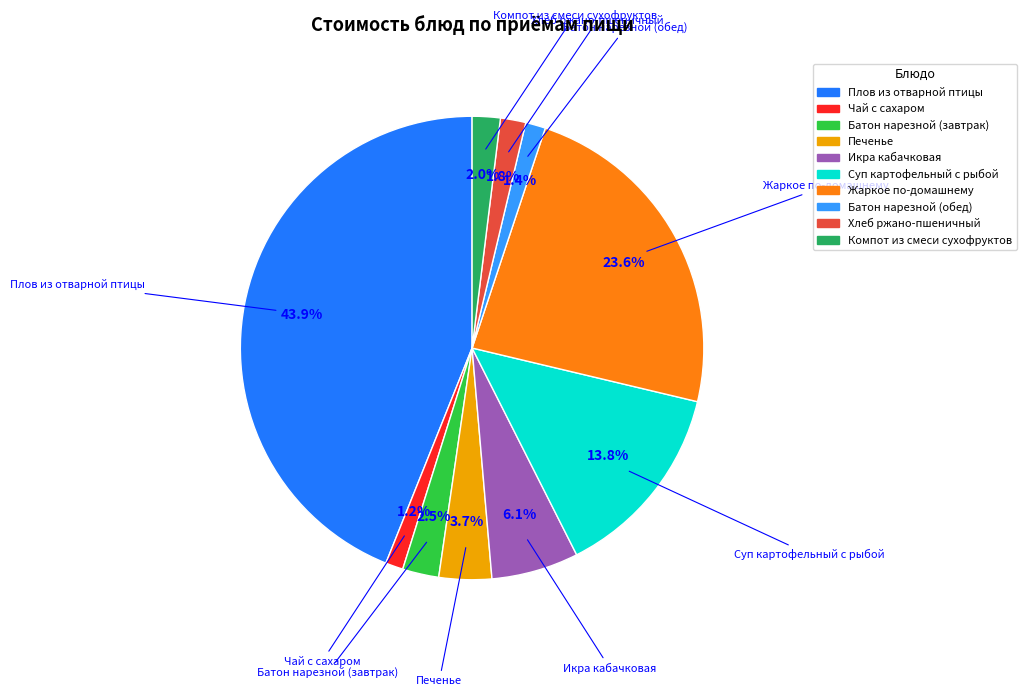

Which slice is the largest?

Плов из отварной птицы